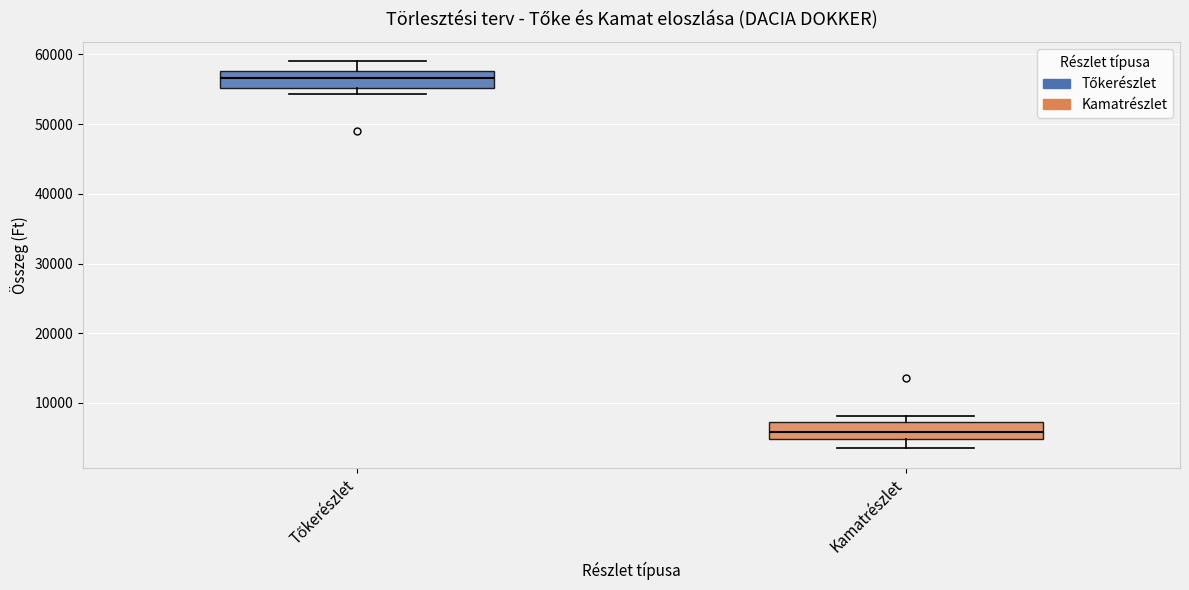

Reading left to right, transcribe this box plot: for each box, give where its median line is, the range the box spans, and where its two whiskers end, as read against the y-axis. The values are not printed on the chart, so give them approximately, as read against the axis.

Tőkerészlet: median 57000, box 55000 to 58000, whiskers 54000 to 59000
Kamatrészlet: median 6000, box 5000 to 7000, whiskers 3000 to 8000